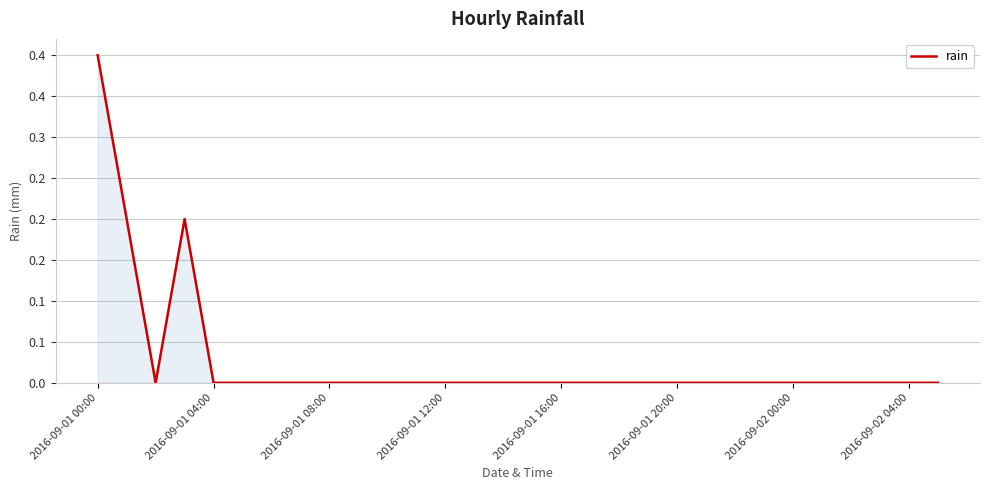

How many lines are shown in the chart?

1